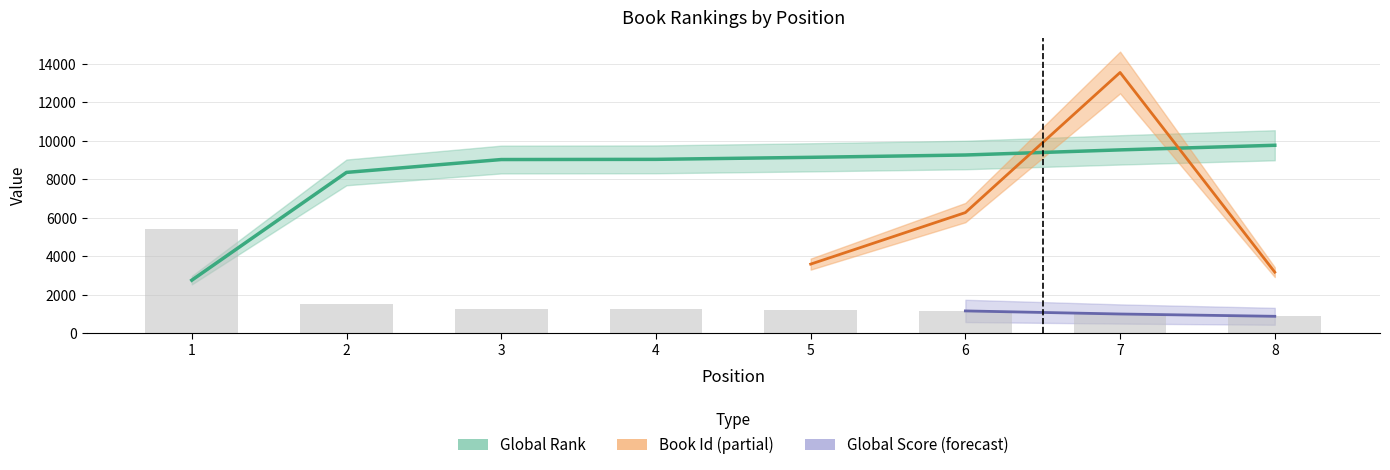

At which category does the chart reach its minimum across all series?

8